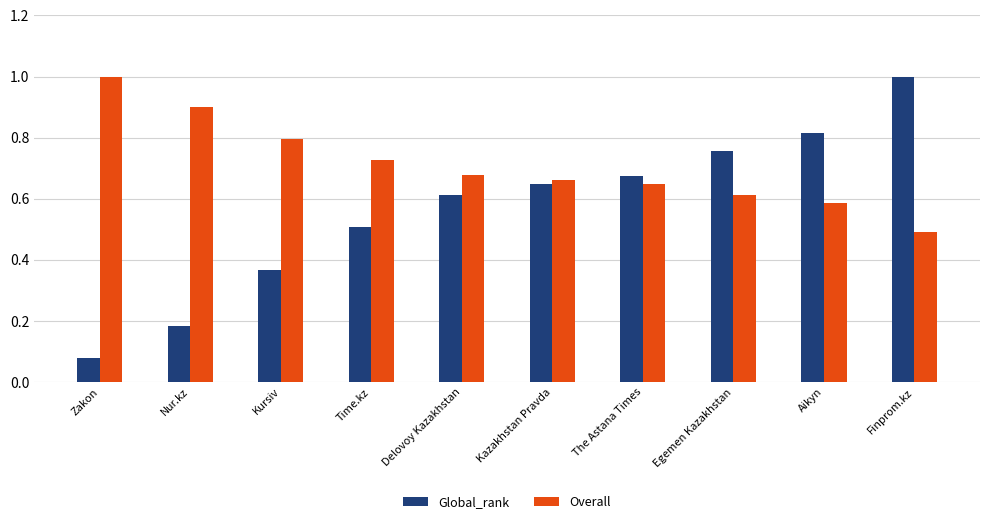

What is the greatest value displayed?

1.0